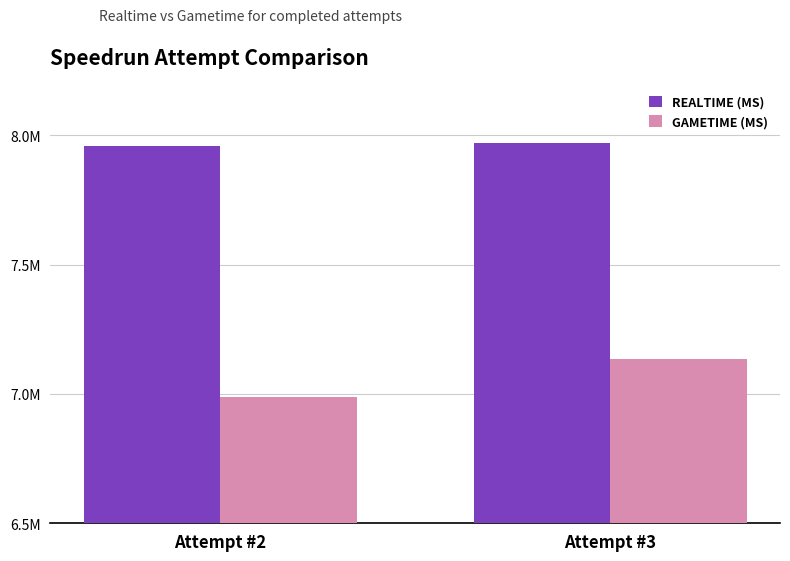

Reading left to right, extract all data points from this chart.

Realtime (ms): Attempt #2=7958071	Attempt #3=7970595
Gametime (ms): Attempt #2=6987460	Attempt #3=7134491